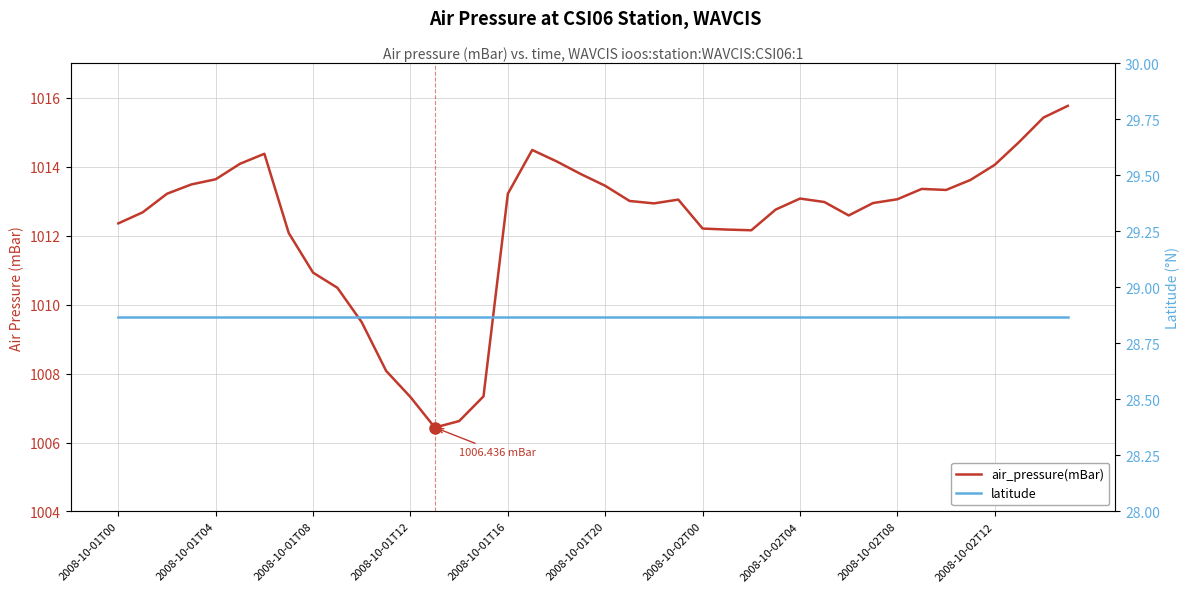

Read the latitude value at 21.

28.9